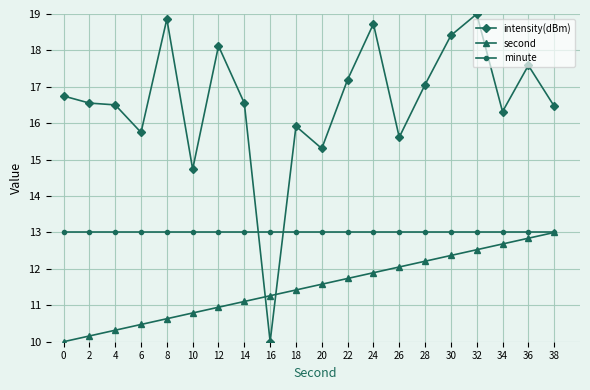

Between which two adjacent categories do minute and intensity(dBm) first intersect?

14 and 16